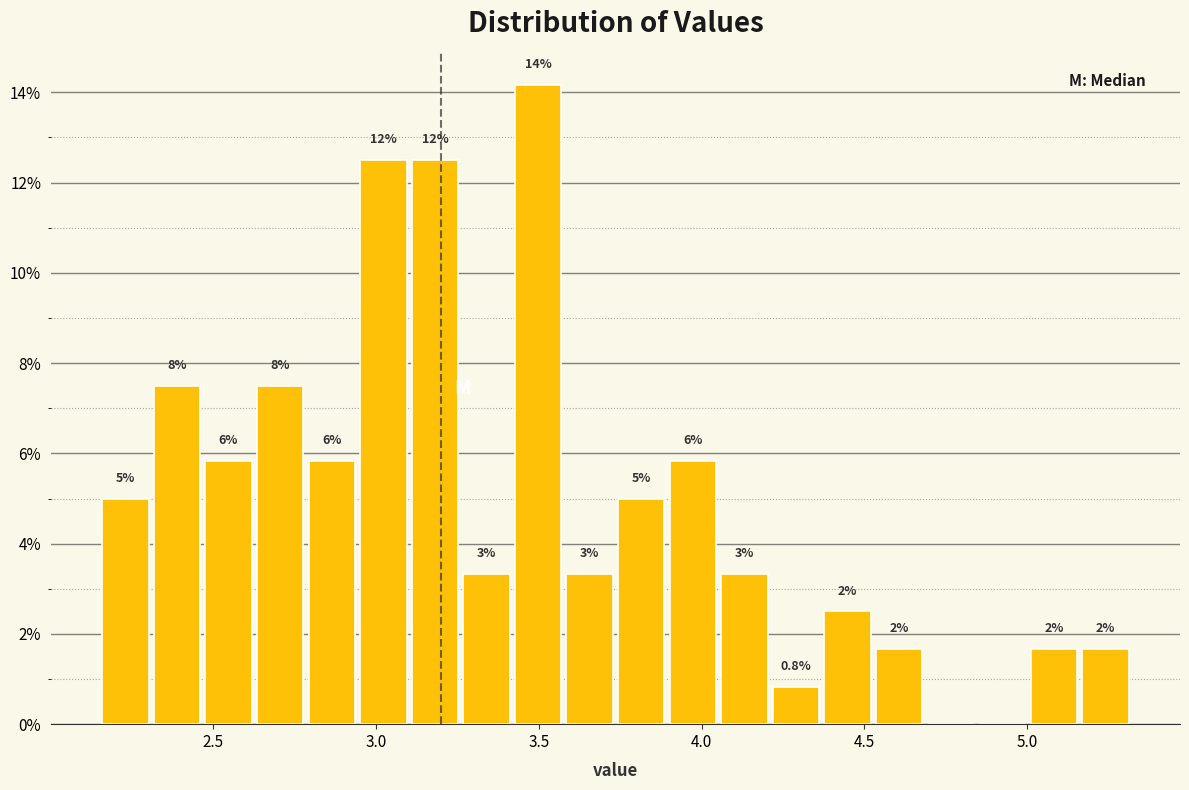

Around what value on the x-axis is the tallest bar? Give the approximate position of its centre, as read against the axis.

3.50